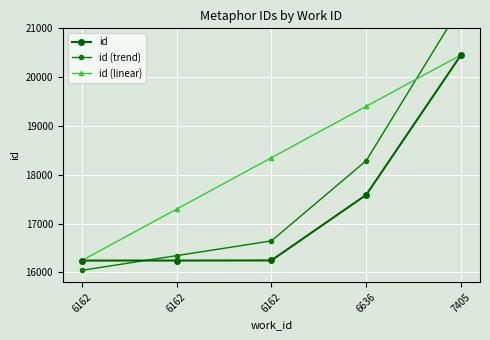

Is it true that id equals 27059.7 at 7405?

False